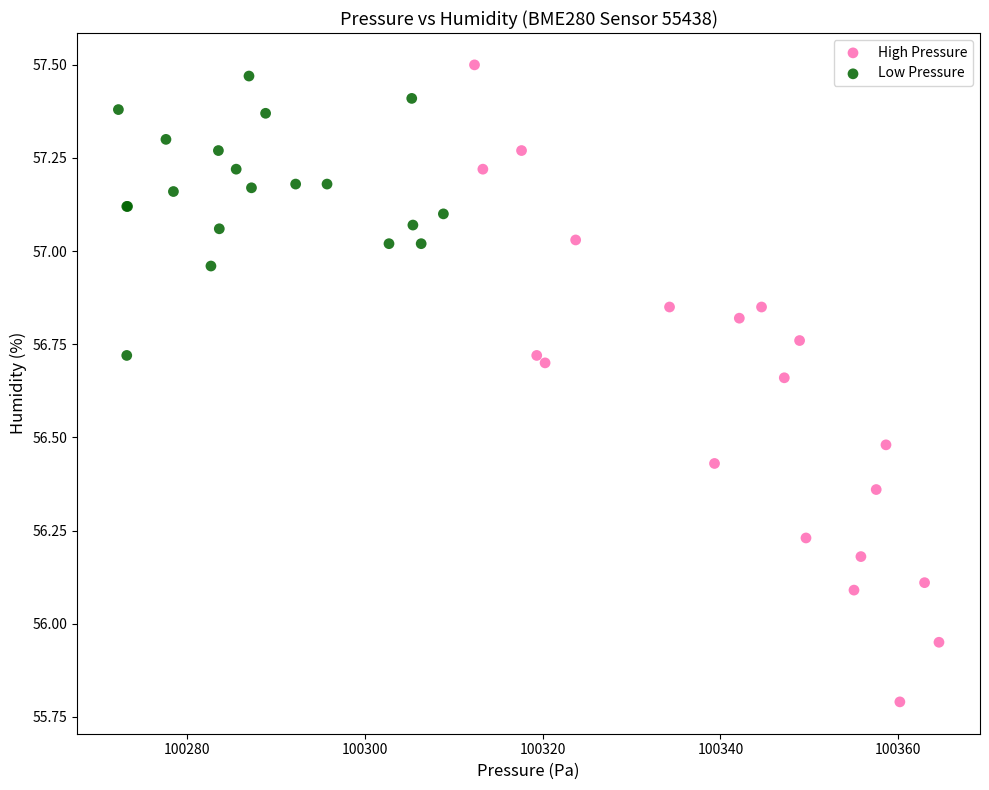

Which series reaches the minimum Y coordinate?

High Pressure